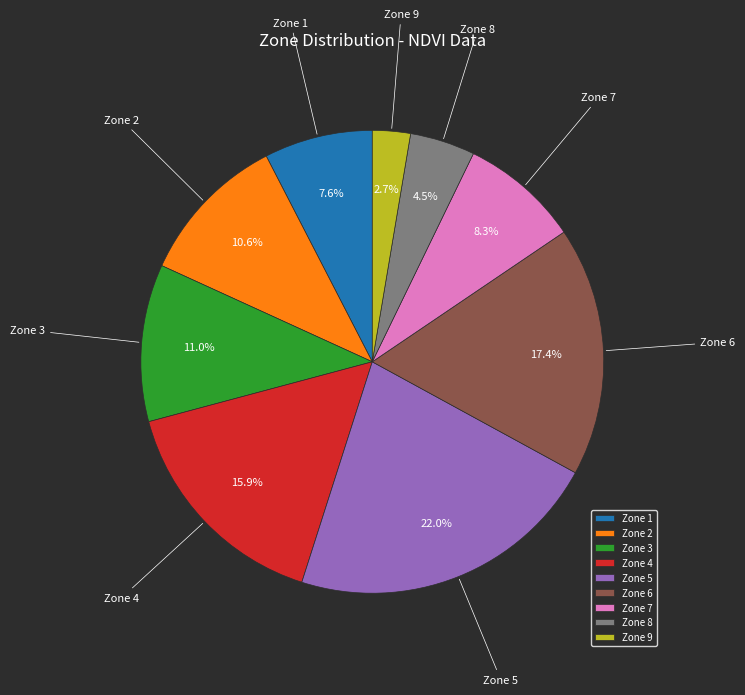

Does any single category account for the majority?

No